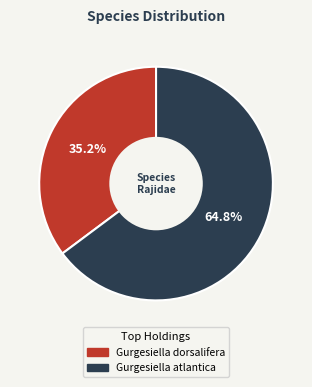

To the nearest percent, what portion does Gurgesiella atlantica represent?

65%